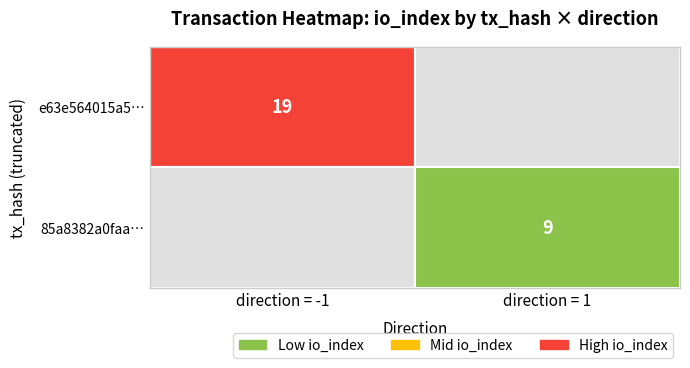

Between direction and io_index, which is larger?

io_index